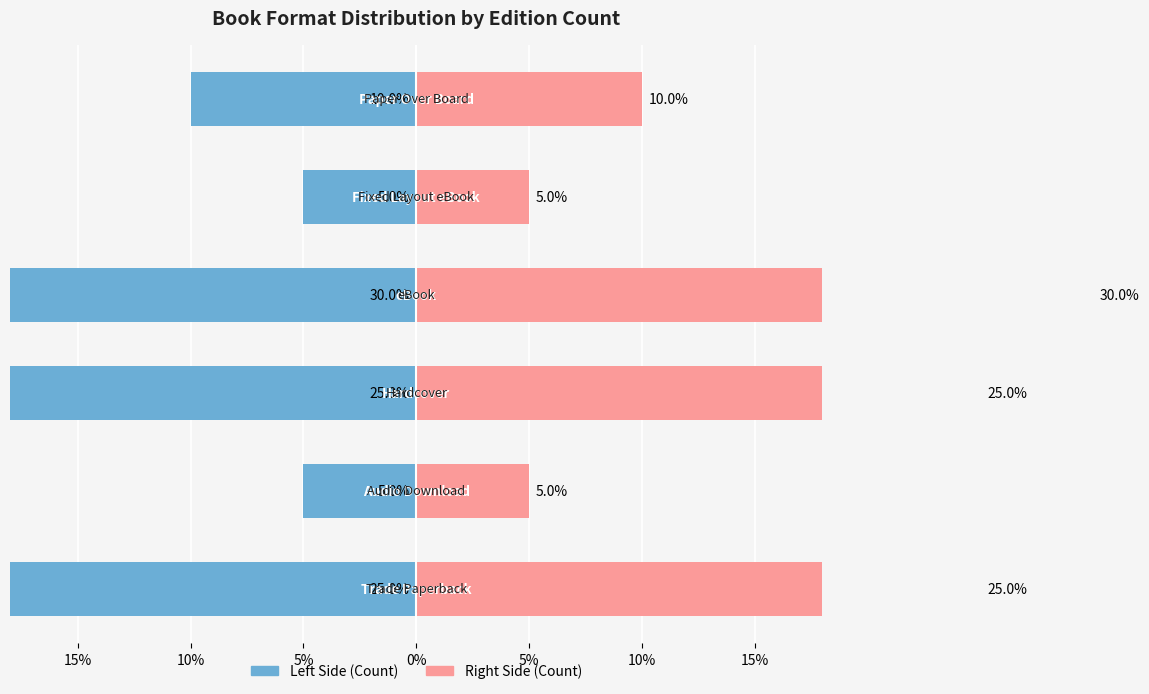

What is the maximum value shown in the chart?

30